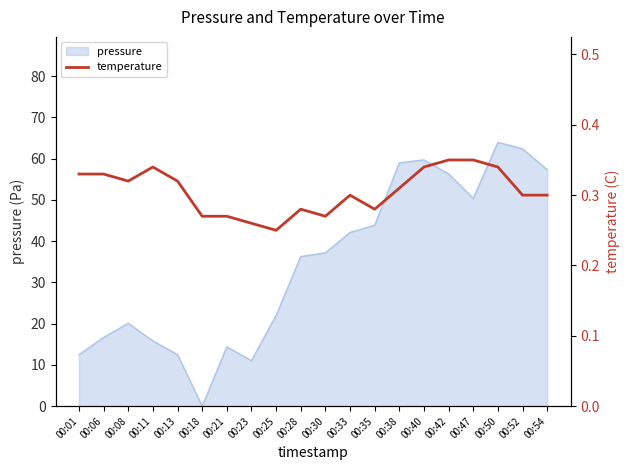

What is the highest value of the pressure series?

64.0